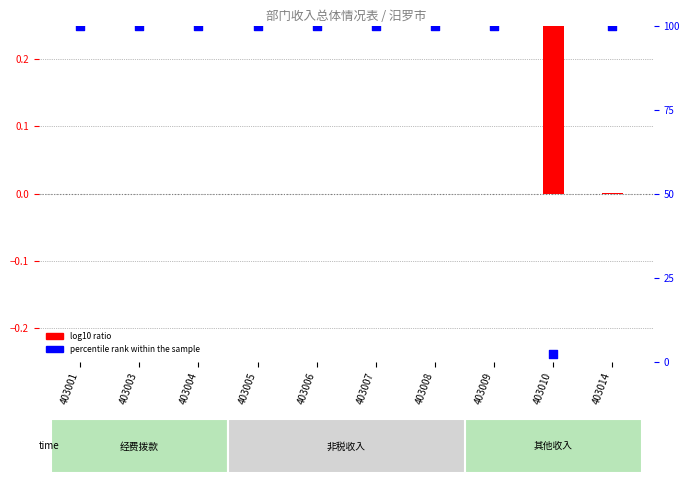

Which series has the largest total across all categories?

percentile rank within the sample